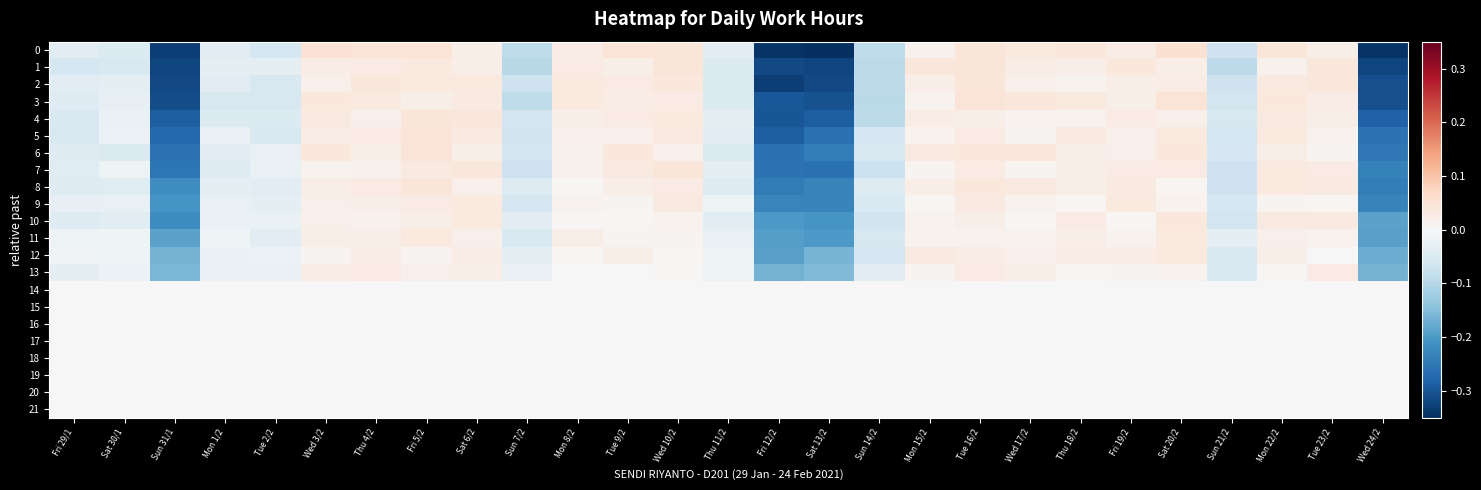

Reading left to right, extract all data points from this chart.

0: Fri 29/1=-0.0	Sat 30/1=-0.0	Sun 31/1=-0.3	Mon 1/2=-0.0	Tue 2/2=-0.1	Wed 3/2=0.1	Thu 4/2=0.0	Fri 5/2=0.0	Sat 6/2=0.0	Sun 7/2=-0.1	Mon 8/2=0.0	Tue 9/2=0.0	Wed 10/2=0.0	Thu 11/2=-0.0	Fri 12/2=-0.3	Sat 13/2=-0.3	Sun 14/2=-0.1	Mon 15/2=0.0	Tue 16/2=0.0	Wed 17/2=0.0	Thu 18/2=0.0	Fri 19/2=0.0	Sat 20/2=0.1	Sun 21/2=-0.1	Mon 22/2=0.0	Tue 23/2=0.0	Wed 24/2=-0.3
1: Fri 29/1=-0.1	Sat 30/1=-0.1	Sun 31/1=-0.3	Mon 1/2=-0.0	Tue 2/2=-0.0	Wed 3/2=0.0	Thu 4/2=0.0	Fri 5/2=0.0	Sat 6/2=0.0	Sun 7/2=-0.1	Mon 8/2=0.0	Tue 9/2=0.0	Wed 10/2=0.0	Thu 11/2=-0.0	Fri 12/2=-0.3	Sat 13/2=-0.3	Sun 14/2=-0.1	Mon 15/2=0.0	Tue 16/2=0.0	Wed 17/2=0.0	Thu 18/2=0.0	Fri 19/2=0.0	Sat 20/2=0.0	Sun 21/2=-0.1	Mon 22/2=0.0	Tue 23/2=0.0	Wed 24/2=-0.3
2: Fri 29/1=-0.0	Sat 30/1=-0.0	Sun 31/1=-0.3	Mon 1/2=-0.0	Tue 2/2=-0.1	Wed 3/2=0.0	Thu 4/2=0.0	Fri 5/2=0.0	Sat 6/2=0.0	Sun 7/2=-0.1	Mon 8/2=0.0	Tue 9/2=0.0	Wed 10/2=0.0	Thu 11/2=-0.0	Fri 12/2=-0.3	Sat 13/2=-0.3	Sun 14/2=-0.1	Mon 15/2=0.0	Tue 16/2=0.0	Wed 17/2=0.0	Thu 18/2=0.0	Fri 19/2=0.0	Sat 20/2=0.0	Sun 21/2=-0.1	Mon 22/2=0.0	Tue 23/2=0.0	Wed 24/2=-0.3
3: Fri 29/1=-0.0	Sat 30/1=-0.0	Sun 31/1=-0.3	Mon 1/2=-0.1	Tue 2/2=-0.1	Wed 3/2=0.0	Thu 4/2=0.0	Fri 5/2=0.0	Sat 6/2=0.0	Sun 7/2=-0.1	Mon 8/2=0.0	Tue 9/2=0.0	Wed 10/2=0.0	Thu 11/2=-0.0	Fri 12/2=-0.3	Sat 13/2=-0.3	Sun 14/2=-0.1	Mon 15/2=0.0	Tue 16/2=0.0	Wed 17/2=0.0	Thu 18/2=0.0	Fri 19/2=0.0	Sat 20/2=0.0	Sun 21/2=-0.1	Mon 22/2=0.0	Tue 23/2=0.0	Wed 24/2=-0.3
4: Fri 29/1=-0.1	Sat 30/1=-0.0	Sun 31/1=-0.3	Mon 1/2=-0.0	Tue 2/2=-0.0	Wed 3/2=0.0	Thu 4/2=0.0	Fri 5/2=0.0	Sat 6/2=0.0	Sun 7/2=-0.1	Mon 8/2=0.0	Tue 9/2=0.0	Wed 10/2=0.0	Thu 11/2=-0.0	Fri 12/2=-0.3	Sat 13/2=-0.3	Sun 14/2=-0.1	Mon 15/2=0.0	Tue 16/2=0.0	Wed 17/2=0.0	Thu 18/2=0.0	Fri 19/2=0.0	Sat 20/2=0.0	Sun 21/2=-0.1	Mon 22/2=0.0	Tue 23/2=0.0	Wed 24/2=-0.3
5: Fri 29/1=-0.1	Sat 30/1=-0.0	Sun 31/1=-0.3	Mon 1/2=-0.0	Tue 2/2=-0.1	Wed 3/2=0.0	Thu 4/2=0.0	Fri 5/2=0.0	Sat 6/2=0.0	Sun 7/2=-0.1	Mon 8/2=0.0	Tue 9/2=0.0	Wed 10/2=0.0	Thu 11/2=-0.0	Fri 12/2=-0.3	Sat 13/2=-0.3	Sun 14/2=-0.1	Mon 15/2=0.0	Tue 16/2=0.0	Wed 17/2=0.0	Thu 18/2=0.0	Fri 19/2=0.0	Sat 20/2=0.0	Sun 21/2=-0.1	Mon 22/2=0.0	Tue 23/2=0.0	Wed 24/2=-0.3
6: Fri 29/1=-0.0	Sat 30/1=-0.0	Sun 31/1=-0.3	Mon 1/2=-0.0	Tue 2/2=-0.0	Wed 3/2=0.0	Thu 4/2=0.0	Fri 5/2=0.0	Sat 6/2=0.0	Sun 7/2=-0.1	Mon 8/2=0.0	Tue 9/2=0.0	Wed 10/2=0.0	Thu 11/2=-0.1	Fri 12/2=-0.3	Sat 13/2=-0.2	Sun 14/2=-0.1	Mon 15/2=0.0	Tue 16/2=0.0	Wed 17/2=0.0	Thu 18/2=0.0	Fri 19/2=0.0	Sat 20/2=0.0	Sun 21/2=-0.1	Mon 22/2=0.0	Tue 23/2=0.0	Wed 24/2=-0.3
7: Fri 29/1=-0.0	Sat 30/1=-0.0	Sun 31/1=-0.3	Mon 1/2=-0.0	Tue 2/2=-0.0	Wed 3/2=0.0	Thu 4/2=0.0	Fri 5/2=0.0	Sat 6/2=0.0	Sun 7/2=-0.1	Mon 8/2=0.0	Tue 9/2=0.0	Wed 10/2=0.0	Thu 11/2=-0.0	Fri 12/2=-0.3	Sat 13/2=-0.3	Sun 14/2=-0.1	Mon 15/2=0.0	Tue 16/2=0.0	Wed 17/2=0.0	Thu 18/2=0.0	Fri 19/2=0.0	Sat 20/2=0.0	Sun 21/2=-0.1	Mon 22/2=0.0	Tue 23/2=0.0	Wed 24/2=-0.2
8: Fri 29/1=-0.0	Sat 30/1=-0.0	Sun 31/1=-0.2	Mon 1/2=-0.0	Tue 2/2=-0.0	Wed 3/2=0.0	Thu 4/2=0.0	Fri 5/2=0.0	Sat 6/2=0.0	Sun 7/2=-0.0	Mon 8/2=0.0	Tue 9/2=0.0	Wed 10/2=0.0	Thu 11/2=-0.0	Fri 12/2=-0.2	Sat 13/2=-0.2	Sun 14/2=-0.0	Mon 15/2=0.0	Tue 16/2=0.0	Wed 17/2=0.0	Thu 18/2=0.0	Fri 19/2=0.0	Sat 20/2=0.0	Sun 21/2=-0.1	Mon 22/2=0.0	Tue 23/2=0.0	Wed 24/2=-0.2
9: Fri 29/1=-0.0	Sat 30/1=-0.0	Sun 31/1=-0.2	Mon 1/2=-0.0	Tue 2/2=-0.0	Wed 3/2=0.0	Thu 4/2=0.0	Fri 5/2=0.0	Sat 6/2=0.0	Sun 7/2=-0.1	Mon 8/2=0.0	Tue 9/2=0.0	Wed 10/2=0.0	Thu 11/2=-0.0	Fri 12/2=-0.2	Sat 13/2=-0.2	Sun 14/2=-0.1	Mon 15/2=0.0	Tue 16/2=0.0	Wed 17/2=0.0	Thu 18/2=0.0	Fri 19/2=0.0	Sat 20/2=0.0	Sun 21/2=-0.1	Mon 22/2=0.0	Tue 23/2=0.0	Wed 24/2=-0.2
10: Fri 29/1=-0.0	Sat 30/1=-0.0	Sun 31/1=-0.2	Mon 1/2=-0.0	Tue 2/2=-0.0	Wed 3/2=0.0	Thu 4/2=0.0	Fri 5/2=0.0	Sat 6/2=0.0	Sun 7/2=-0.0	Mon 8/2=0.0	Tue 9/2=0.0	Wed 10/2=0.0	Thu 11/2=-0.0	Fri 12/2=-0.2	Sat 13/2=-0.2	Sun 14/2=-0.1	Mon 15/2=0.0	Tue 16/2=0.0	Wed 17/2=0.0	Thu 18/2=0.0	Fri 19/2=0.0	Sat 20/2=0.0	Sun 21/2=-0.1	Mon 22/2=0.0	Tue 23/2=0.0	Wed 24/2=-0.2
11: Fri 29/1=-0.0	Sat 30/1=-0.0	Sun 31/1=-0.2	Mon 1/2=-0.0	Tue 2/2=-0.0	Wed 3/2=0.0	Thu 4/2=0.0	Fri 5/2=0.0	Sat 6/2=0.0	Sun 7/2=-0.1	Mon 8/2=0.0	Tue 9/2=0.0	Wed 10/2=0.0	Thu 11/2=-0.0	Fri 12/2=-0.2	Sat 13/2=-0.2	Sun 14/2=-0.1	Mon 15/2=0.0	Tue 16/2=0.0	Wed 17/2=0.0	Thu 18/2=0.0	Fri 19/2=0.0	Sat 20/2=0.0	Sun 21/2=-0.0	Mon 22/2=0.0	Tue 23/2=0.0	Wed 24/2=-0.2
12: Fri 29/1=-0.0	Sat 30/1=-0.0	Sun 31/1=-0.2	Mon 1/2=-0.0	Tue 2/2=-0.0	Wed 3/2=0.0	Thu 4/2=0.0	Fri 5/2=0.0	Sat 6/2=0.0	Sun 7/2=-0.0	Mon 8/2=0.0	Tue 9/2=0.0	Wed 10/2=0.0	Thu 11/2=-0.0	Fri 12/2=-0.2	Sat 13/2=-0.2	Sun 14/2=-0.1	Mon 15/2=0.0	Tue 16/2=0.0	Wed 17/2=0.0	Thu 18/2=0.0	Fri 19/2=0.0	Sat 20/2=0.0	Sun 21/2=-0.1	Mon 22/2=0.0	Tue 23/2=0.0	Wed 24/2=-0.2
13: Fri 29/1=-0.0	Sat 30/1=-0.0	Sun 31/1=-0.2	Mon 1/2=-0.0	Tue 2/2=-0.0	Wed 3/2=0.0	Thu 4/2=0.0	Fri 5/2=0.0	Sat 6/2=0.0	Sun 7/2=-0.0	Mon 8/2=0.0	Tue 9/2=0.0	Wed 10/2=0.0	Thu 11/2=-0.0	Fri 12/2=-0.2	Sat 13/2=-0.2	Sun 14/2=-0.0	Mon 15/2=0.0	Tue 16/2=0.0	Wed 17/2=0.0	Thu 18/2=0.0	Fri 19/2=0.0	Sat 20/2=0.0	Sun 21/2=-0.1	Mon 22/2=0.0	Tue 23/2=0.0	Wed 24/2=-0.2
14: Fri 29/1=-0.0	Sat 30/1=0.0	Sun 31/1=0.0	Mon 1/2=0.0	Tue 2/2=0.0	Wed 3/2=-0.0	Thu 4/2=-0.0	Fri 5/2=0.0	Sat 6/2=0.0	Sun 7/2=0.0	Mon 8/2=-0.0	Tue 9/2=0.0	Wed 10/2=0.0	Thu 11/2=-0.0	Fri 12/2=0.0	Sat 13/2=0.0	Sun 14/2=-0.0	Mon 15/2=-0.0	Tue 16/2=0.0	Wed 17/2=-0.0	Thu 18/2=-0.0	Fri 19/2=-0.0	Sat 20/2=-0.0	Sun 21/2=0.0	Mon 22/2=0.0	Tue 23/2=-0.0	Wed 24/2=0.0
15: Fri 29/1=0.0	Sat 30/1=-0.0	Sun 31/1=0.0	Mon 1/2=-0.0	Tue 2/2=0.0	Wed 3/2=0.0	Thu 4/2=0.0	Fri 5/2=-0.0	Sat 6/2=0.0	Sun 7/2=-0.0	Mon 8/2=-0.0	Tue 9/2=-0.0	Wed 10/2=0.0	Thu 11/2=-0.0	Fri 12/2=0.0	Sat 13/2=0.0	Sun 14/2=-0.0	Mon 15/2=-0.0	Tue 16/2=-0.0	Wed 17/2=0.0	Thu 18/2=0.0	Fri 19/2=-0.0	Sat 20/2=0.0	Sun 21/2=-0.0	Mon 22/2=0.0	Tue 23/2=0.0	Wed 24/2=0.0
16: Fri 29/1=0.0	Sat 30/1=0.0	Sun 31/1=-0.0	Mon 1/2=-0.0	Tue 2/2=-0.0	Wed 3/2=0.0	Thu 4/2=0.0	Fri 5/2=0.0	Sat 6/2=0.0	Sun 7/2=-0.0	Mon 8/2=0.0	Tue 9/2=-0.0	Wed 10/2=-0.0	Thu 11/2=0.0	Fri 12/2=0.0	Sat 13/2=0.0	Sun 14/2=-0.0	Mon 15/2=0.0	Tue 16/2=-0.0	Wed 17/2=0.0	Thu 18/2=0.0	Fri 19/2=-0.0	Sat 20/2=-0.0	Sun 21/2=-0.0	Mon 22/2=0.0	Tue 23/2=-0.0	Wed 24/2=0.0
17: Fri 29/1=0.0	Sat 30/1=0.0	Sun 31/1=-0.0	Mon 1/2=0.0	Tue 2/2=-0.0	Wed 3/2=0.0	Thu 4/2=0.0	Fri 5/2=0.0	Sat 6/2=0.0	Sun 7/2=-0.0	Mon 8/2=0.0	Tue 9/2=-0.0	Wed 10/2=-0.0	Thu 11/2=-0.0	Fri 12/2=-0.0	Sat 13/2=-0.0	Sun 14/2=-0.0	Mon 15/2=-0.0	Tue 16/2=0.0	Wed 17/2=0.0	Thu 18/2=-0.0	Fri 19/2=-0.0	Sat 20/2=-0.0	Sun 21/2=0.0	Mon 22/2=-0.0	Tue 23/2=-0.0	Wed 24/2=-0.0
18: Fri 29/1=-0.0	Sat 30/1=-0.0	Sun 31/1=0.0	Mon 1/2=0.0	Tue 2/2=0.0	Wed 3/2=0.0	Thu 4/2=0.0	Fri 5/2=-0.0	Sat 6/2=0.0	Sun 7/2=0.0	Mon 8/2=-0.0	Tue 9/2=0.0	Wed 10/2=-0.0	Thu 11/2=0.0	Fri 12/2=0.0	Sat 13/2=0.0	Sun 14/2=0.0	Mon 15/2=0.0	Tue 16/2=0.0	Wed 17/2=0.0	Thu 18/2=-0.0	Fri 19/2=0.0	Sat 20/2=-0.0	Sun 21/2=-0.0	Mon 22/2=-0.0	Tue 23/2=0.0	Wed 24/2=-0.0
19: Fri 29/1=-0.0	Sat 30/1=-0.0	Sun 31/1=-0.0	Mon 1/2=-0.0	Tue 2/2=0.0	Wed 3/2=-0.0	Thu 4/2=0.0	Fri 5/2=0.0	Sat 6/2=-0.0	Sun 7/2=-0.0	Mon 8/2=0.0	Tue 9/2=-0.0	Wed 10/2=-0.0	Thu 11/2=0.0	Fri 12/2=0.0	Sat 13/2=0.0	Sun 14/2=-0.0	Mon 15/2=0.0	Tue 16/2=0.0	Wed 17/2=-0.0	Thu 18/2=0.0	Fri 19/2=-0.0	Sat 20/2=-0.0	Sun 21/2=0.0	Mon 22/2=-0.0	Tue 23/2=-0.0	Wed 24/2=0.0
20: Fri 29/1=0.0	Sat 30/1=0.0	Sun 31/1=0.0	Mon 1/2=0.0	Tue 2/2=-0.0	Wed 3/2=-0.0	Thu 4/2=-0.0	Fri 5/2=-0.0	Sat 6/2=0.0	Sun 7/2=-0.0	Mon 8/2=-0.0	Tue 9/2=-0.0	Wed 10/2=-0.0	Thu 11/2=0.0	Fri 12/2=-0.0	Sat 13/2=-0.0	Sun 14/2=-0.0	Mon 15/2=-0.0	Tue 16/2=0.0	Wed 17/2=-0.0	Thu 18/2=-0.0	Fri 19/2=-0.0	Sat 20/2=0.0	Sun 21/2=0.0	Mon 22/2=0.0	Tue 23/2=0.0	Wed 24/2=0.0
21: Fri 29/1=-0.0	Sat 30/1=-0.0	Sun 31/1=0.0	Mon 1/2=-0.0	Tue 2/2=0.0	Wed 3/2=-0.0	Thu 4/2=0.0	Fri 5/2=0.0	Sat 6/2=0.0	Sun 7/2=0.0	Mon 8/2=0.0	Tue 9/2=0.0	Wed 10/2=-0.0	Thu 11/2=-0.0	Fri 12/2=0.0	Sat 13/2=-0.0	Sun 14/2=-0.0	Mon 15/2=0.0	Tue 16/2=0.0	Wed 17/2=-0.0	Thu 18/2=-0.0	Fri 19/2=-0.0	Sat 20/2=-0.0	Sun 21/2=0.0	Mon 22/2=-0.0	Tue 23/2=-0.0	Wed 24/2=0.0